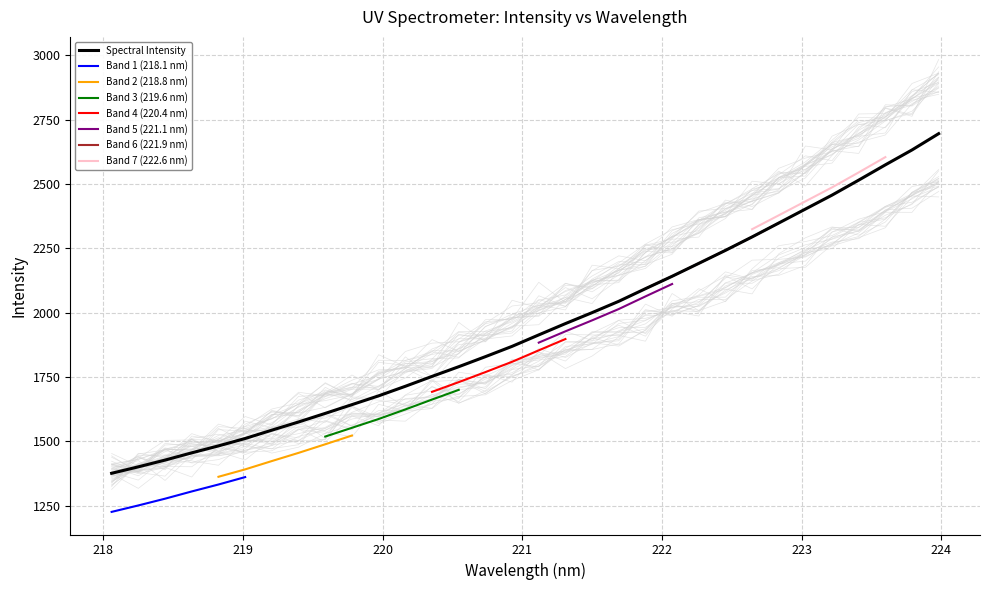

What is the difference between the maximum and second lowest values?

1294.6